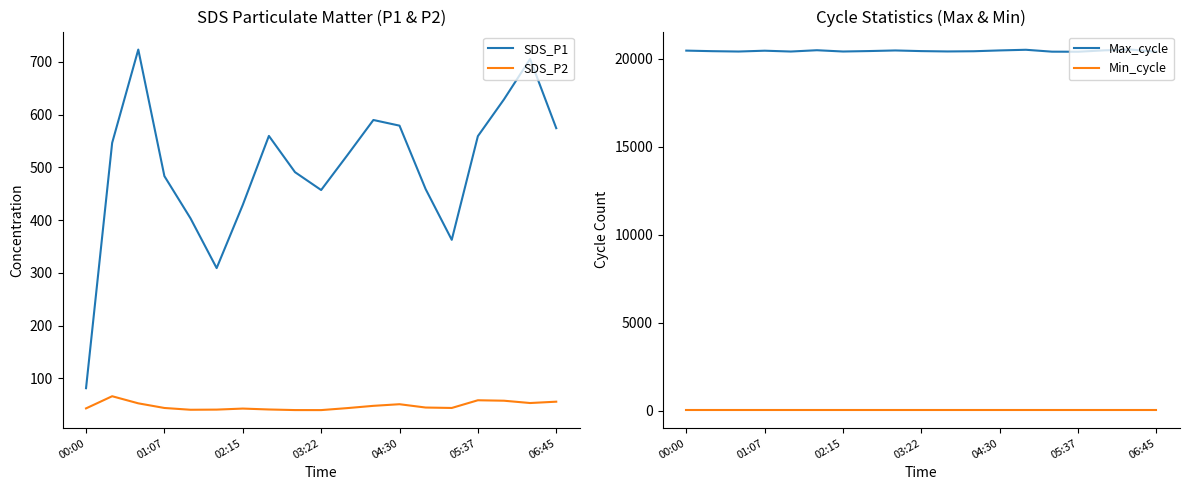

What is the maximum value shown in the chart?

20527.0